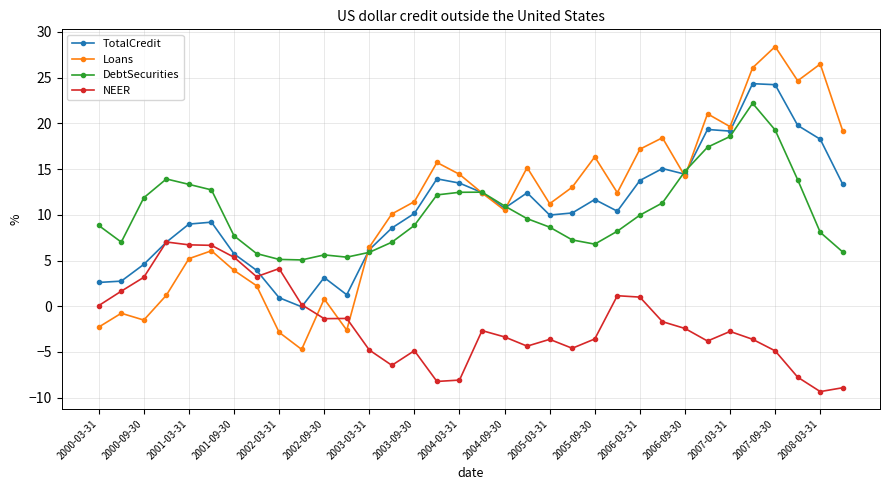

What is the value of the Loans point at the 19th from the left?

10.5